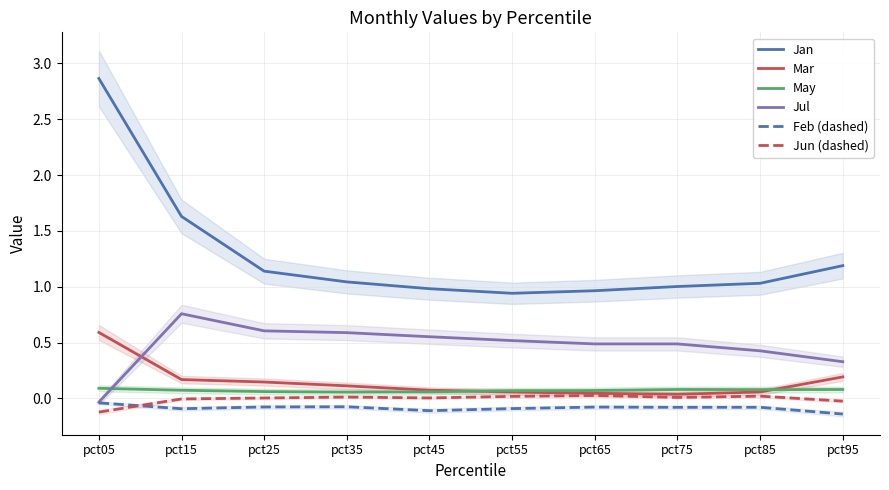

Count the May values in the range 0 to 1.

10